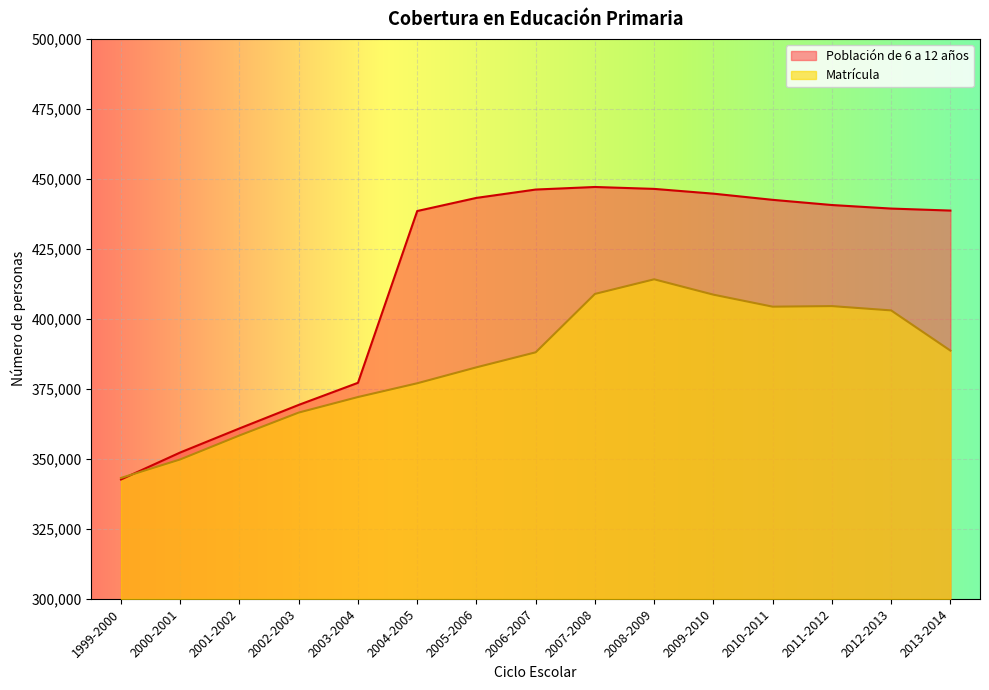

In Matrícula, how many points are higher than both neighbors (excluding endpoints)?

2